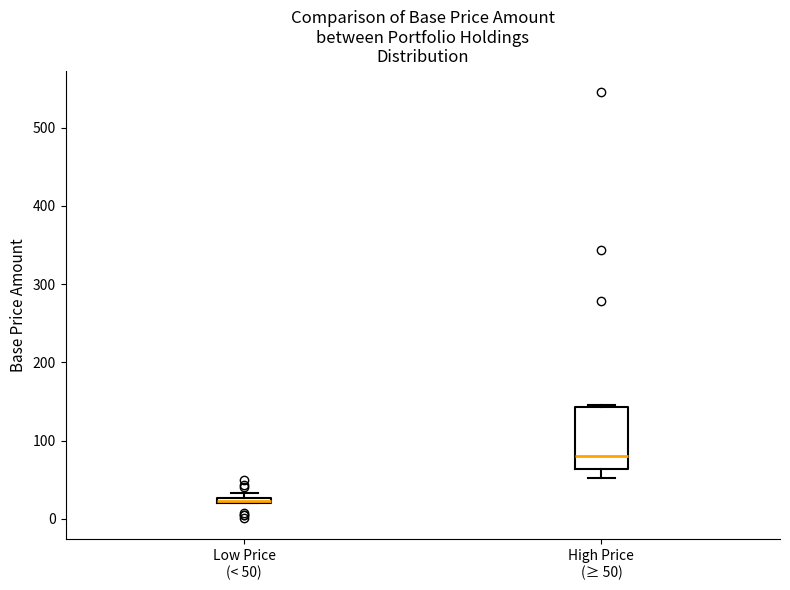

Where is the upper edge of the box for Low Price (< 50) on the y-axis? The values are not printed on the chart, so give them approximately, as read against the axis.

30